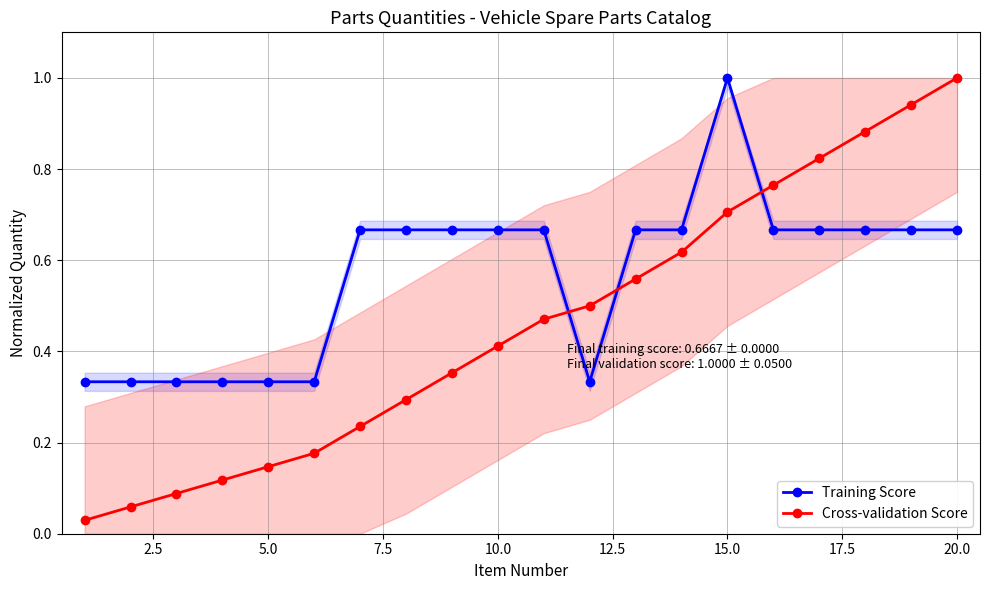

True or false: Cross-validation Score has more than 0 interior local peaks.

False